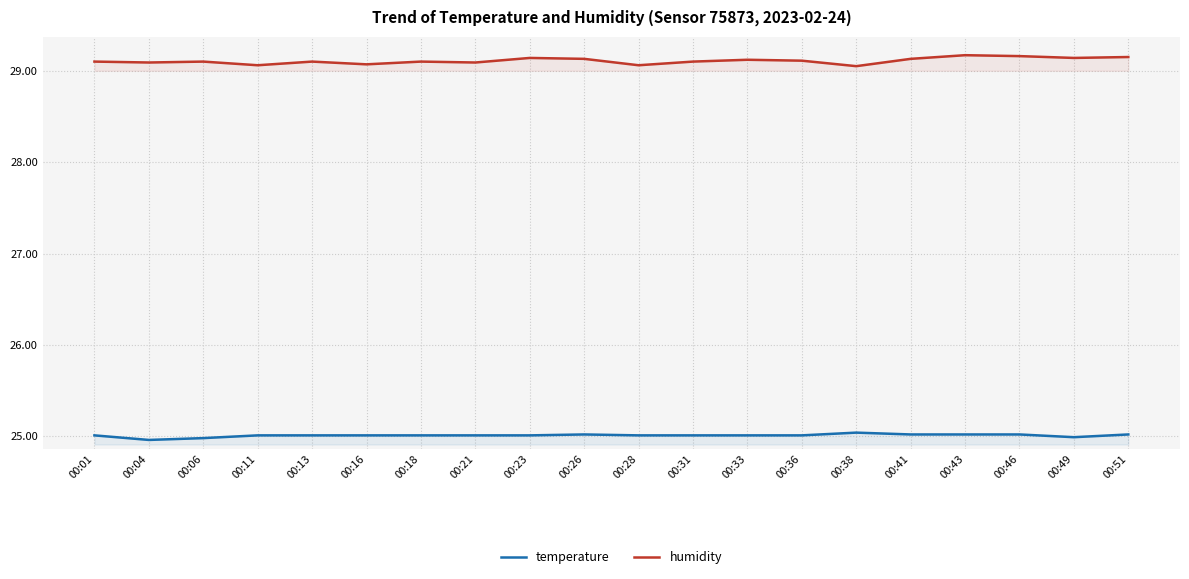

Reading left to right, list all the values displayed in this chart.

temperature: 00:01=25.0	00:04=25.0	00:06=25.0	00:11=25.0	00:13=25.0	00:16=25.0	00:18=25.0	00:21=25.0	00:23=25.0	00:26=25.0	00:28=25.0	00:31=25.0	00:33=25.0	00:36=25.0	00:38=25.0	00:41=25.0	00:43=25.0	00:46=25.0	00:49=25.0	00:51=25.0
humidity: 00:01=29.1	00:04=29.1	00:06=29.1	00:11=29.1	00:13=29.1	00:16=29.1	00:18=29.1	00:21=29.1	00:23=29.1	00:26=29.1	00:28=29.1	00:31=29.1	00:33=29.1	00:36=29.1	00:38=29.1	00:41=29.1	00:43=29.2	00:46=29.2	00:49=29.1	00:51=29.1